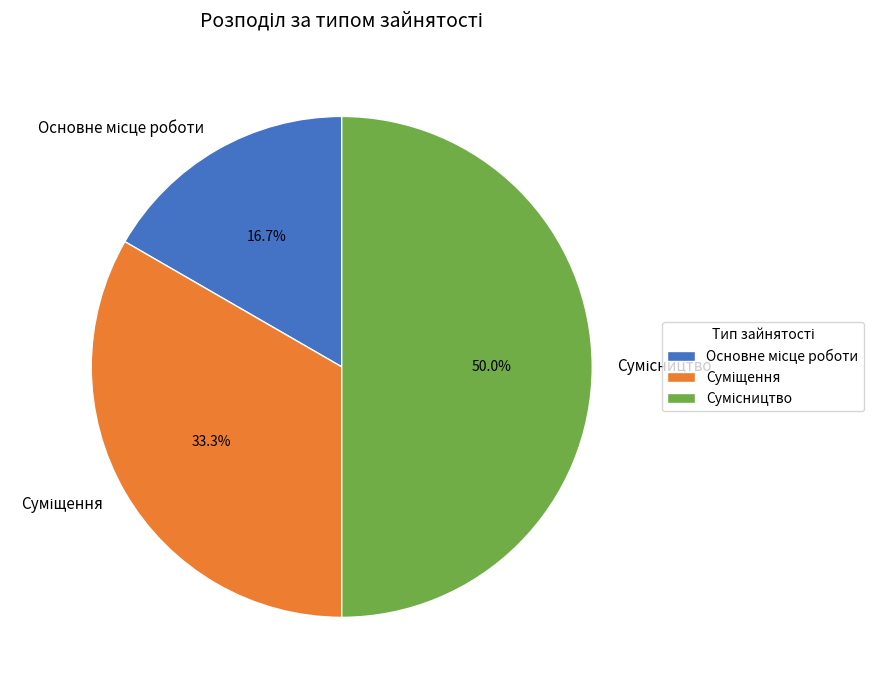

How many slices are in this pie chart?

3